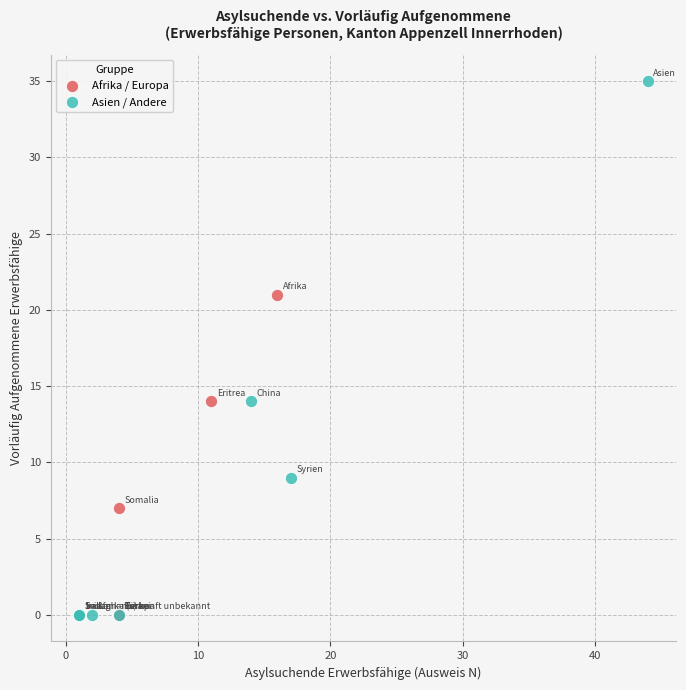

What are all the series names shown in the legend?

Afrika / Europa, Asien / Andere